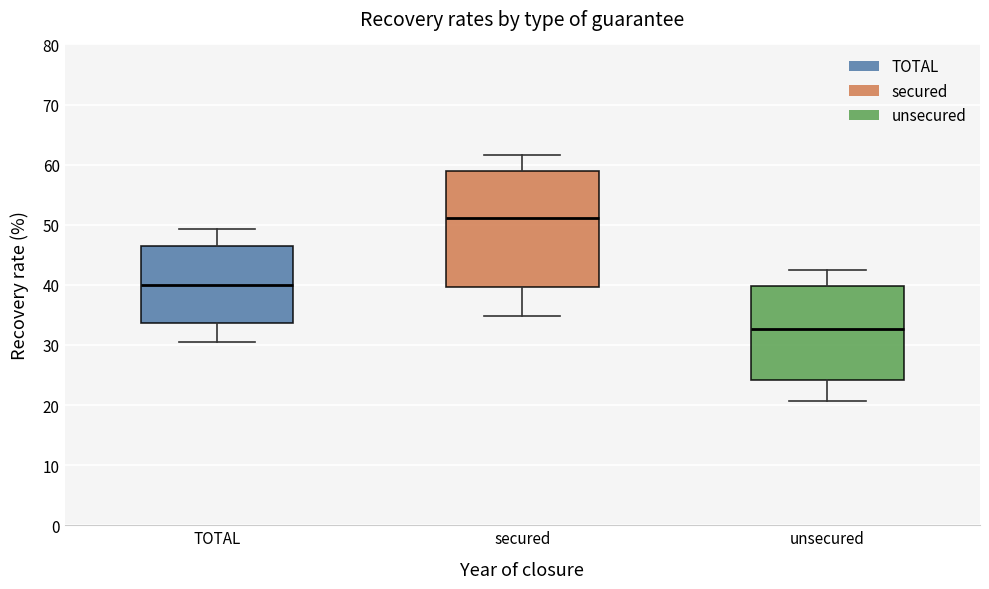

Reading left to right, read every box against the y-axis: the position of its median line, the range the box covers, and the ends of its whiskers. The values are not printed on the chart, so give them approximately, as read against the axis.

TOTAL: median 40, box 34 to 47, whiskers 30 to 49
secured: median 51, box 40 to 59, whiskers 35 to 62
unsecured: median 33, box 24 to 40, whiskers 21 to 42